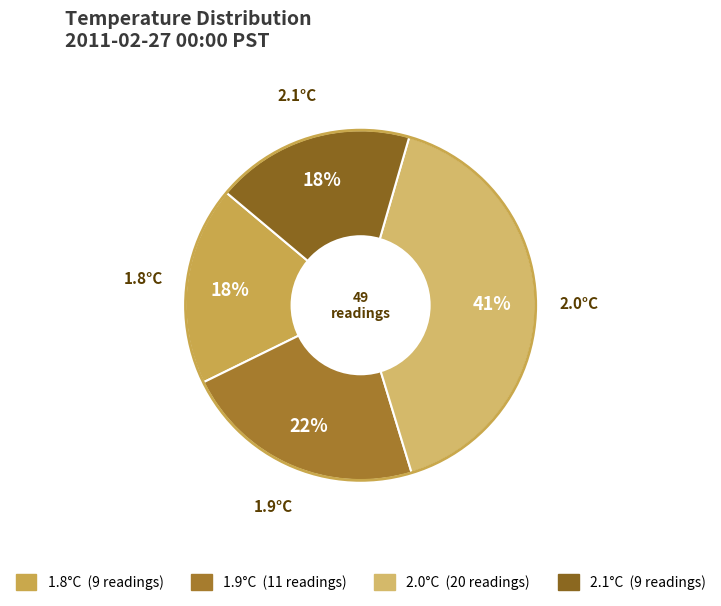

What is the largest slice in the pie chart?

2.0°C